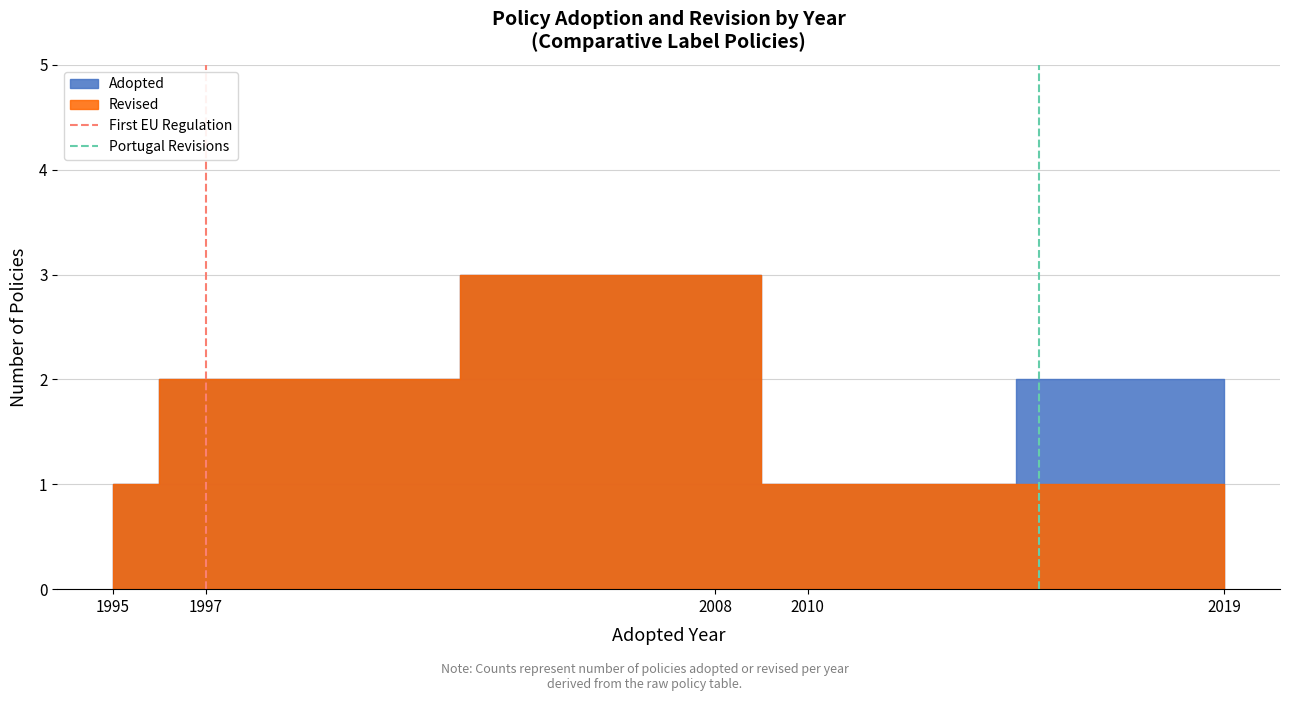

How many values in First EU Regulation are above zero?

1